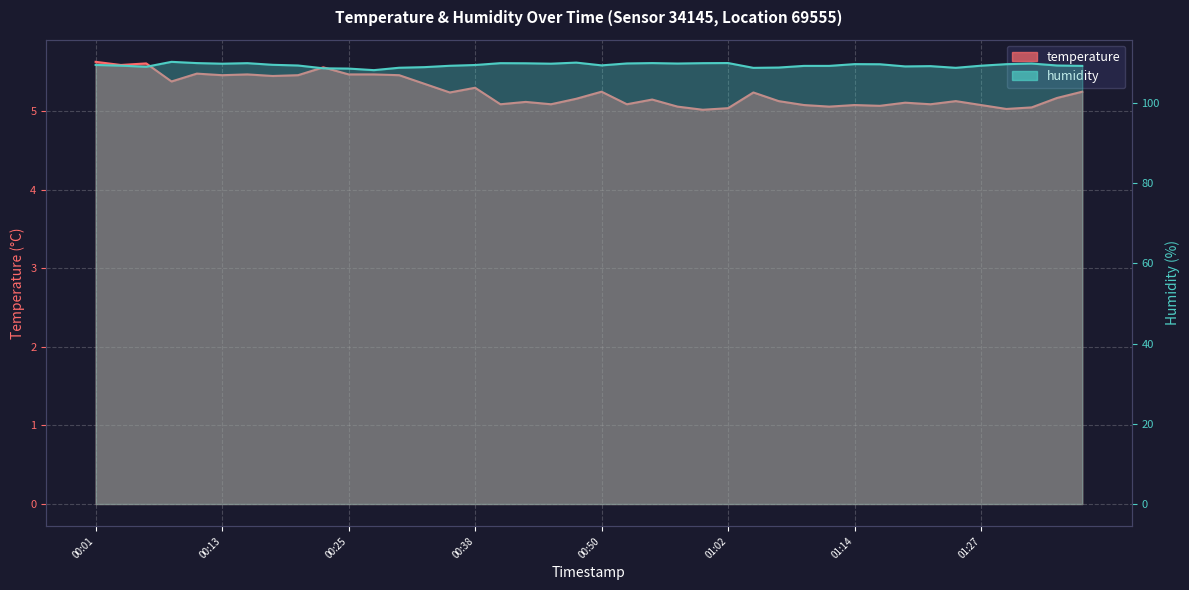

Reading left to right, transcribe all the data shown in this chart.

temperature: 5.6	5.6	5.6	5.4	5.5	5.5	5.5	5.5	5.5	5.6	5.5	5.5	5.5	5.3	5.2	5.3	5.1	5.1	5.1	5.2	5.2	5.1	5.2	5.1	5.0	5.0	5.2	5.1	5.1	5.1	5.1	5.1	5.1	5.1	5.1	5.1	5.0	5.0	5.2	5.2
humidity: 109.5	109.3	109.0	110.2	109.9	109.8	109.9	109.5	109.3	108.6	108.6	108.2	108.8	108.9	109.3	109.5	109.9	109.9	109.8	110.0	109.4	109.8	109.9	109.8	109.9	109.9	108.7	108.8	109.2	109.2	109.7	109.6	109.1	109.2	108.8	109.3	109.7	109.8	109.3	109.2